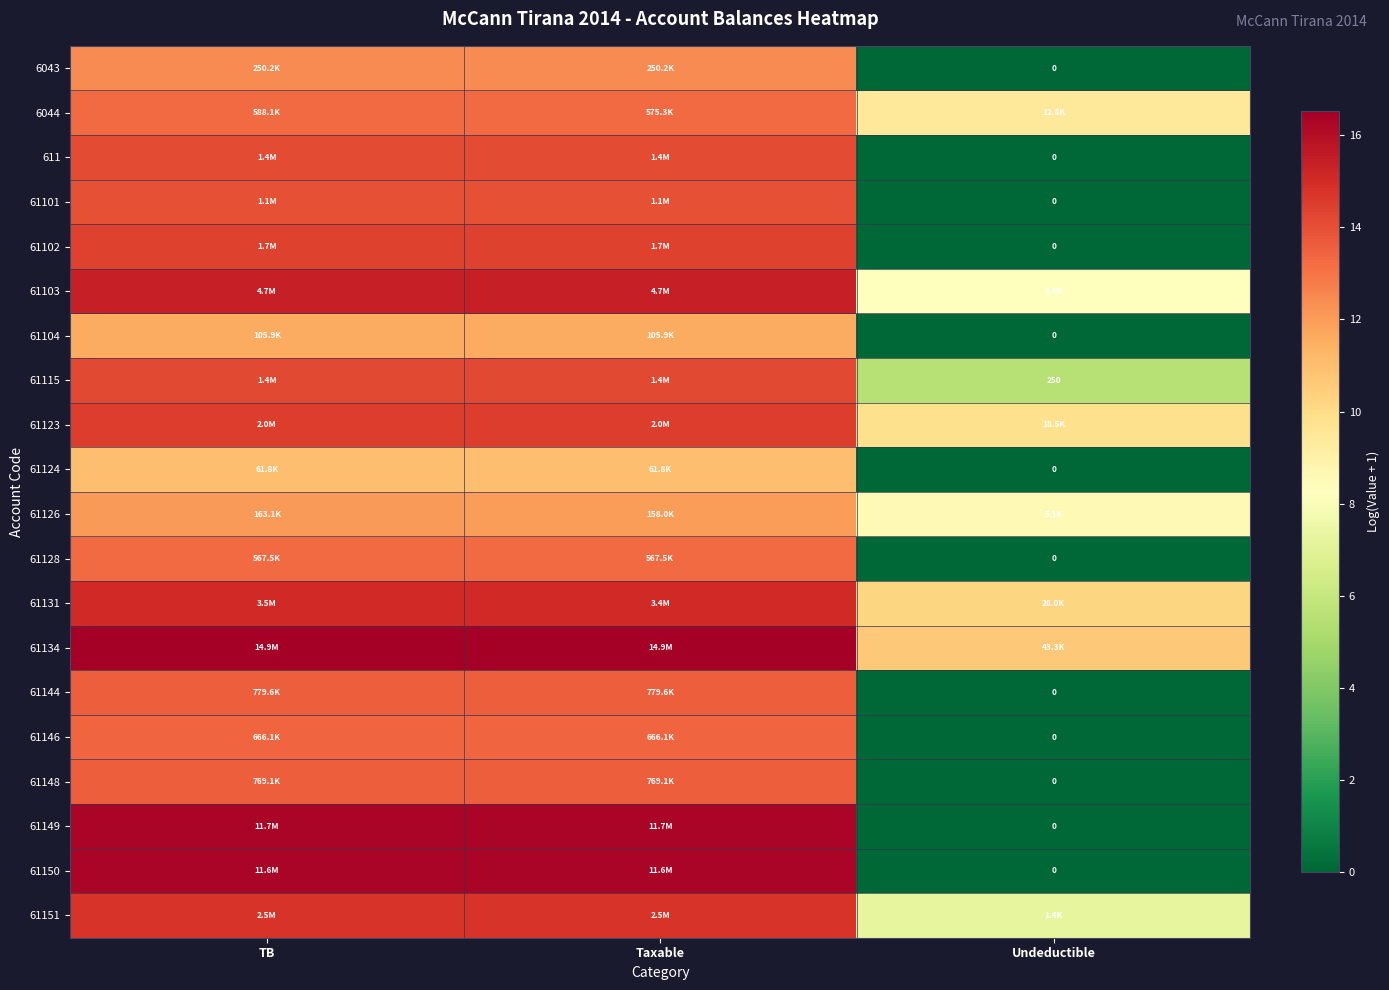

How many values in 61101 are above zero?

2